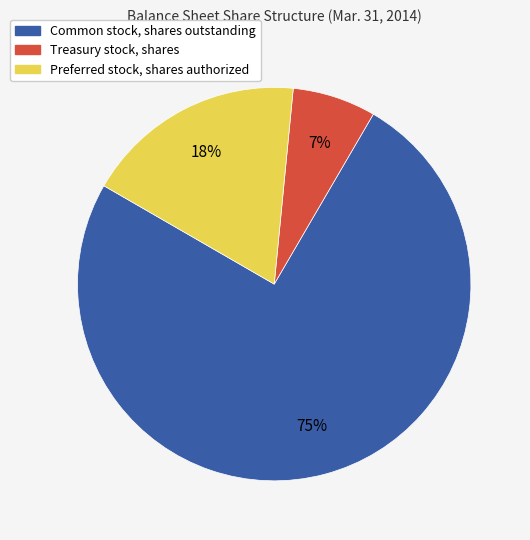

Does Common stock, shares outstanding represent more than half of the total?

Yes